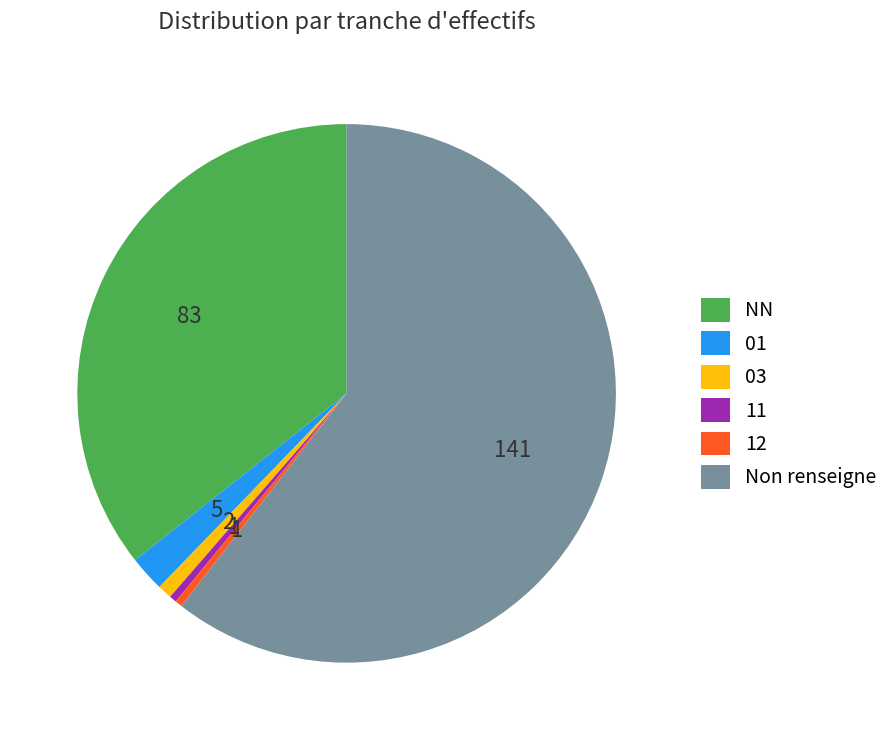

Which category has the biggest portion of the pie?

Non renseigne